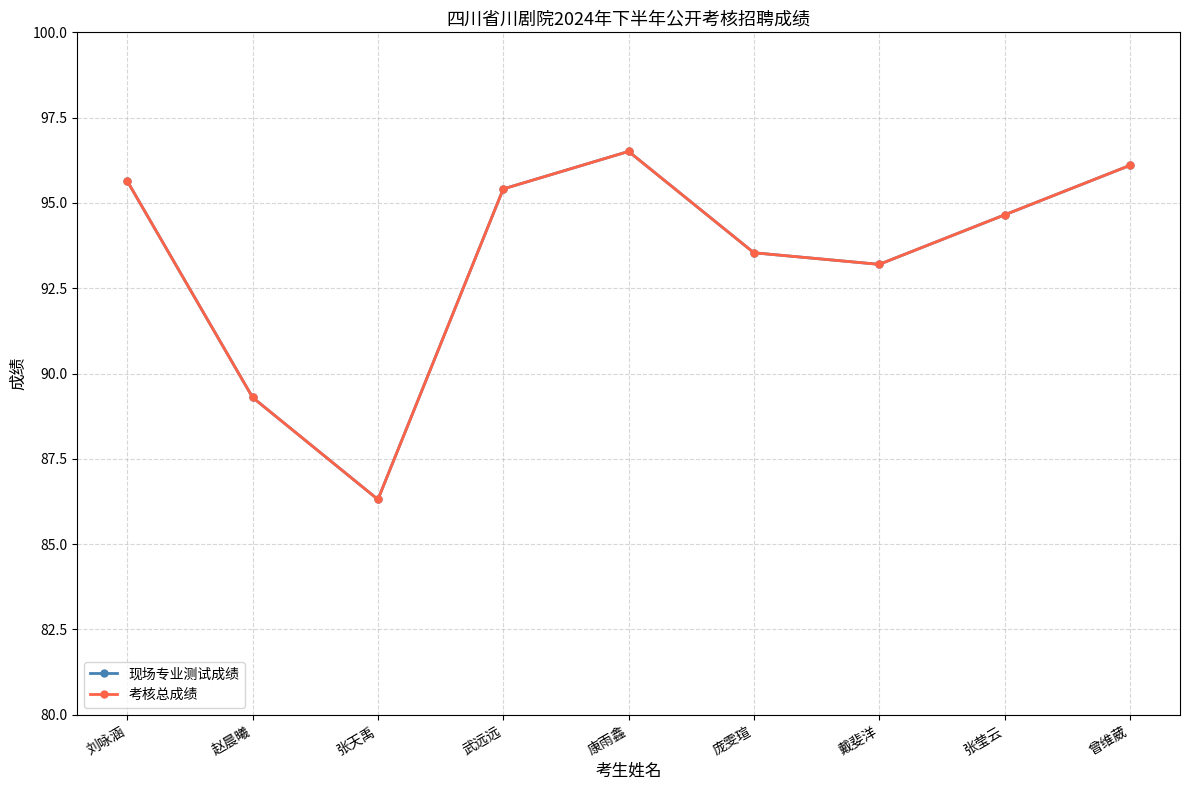

Reading left to right, what are all the values shown in this chart?

现场专业测试成绩: 刘咏涵=95.6	赵晨曦=89.3	张天禹=86.3	武远远=95.4	康雨鑫=96.5	庞雯瑄=93.5	戴斐洋=93.2	张莹云=94.7	曾维葳=96.1
考核总成绩: 刘咏涵=95.6	赵晨曦=89.3	张天禹=86.3	武远远=95.4	康雨鑫=96.5	庞雯瑄=93.5	戴斐洋=93.2	张莹云=94.7	曾维葳=96.1